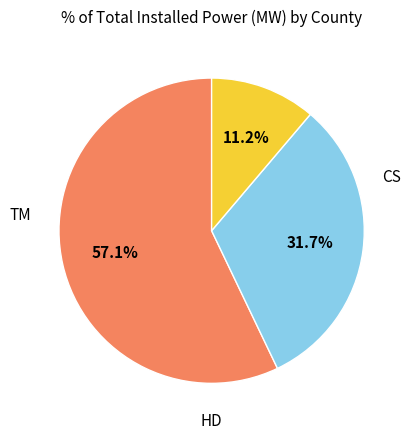

To the nearest percent, what is the average slice percentage?

33%